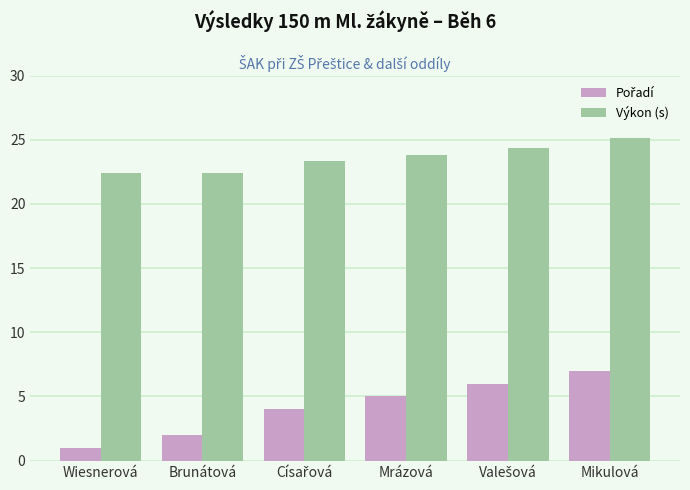

Which label corresponds to the largest value in the chart?

Mikulová